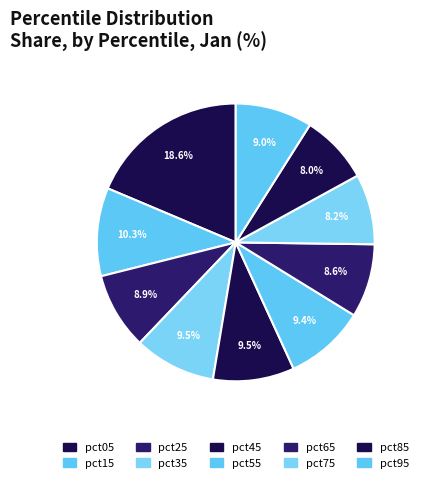

To the nearest percent, what percentage of the pie is pct95?

9%